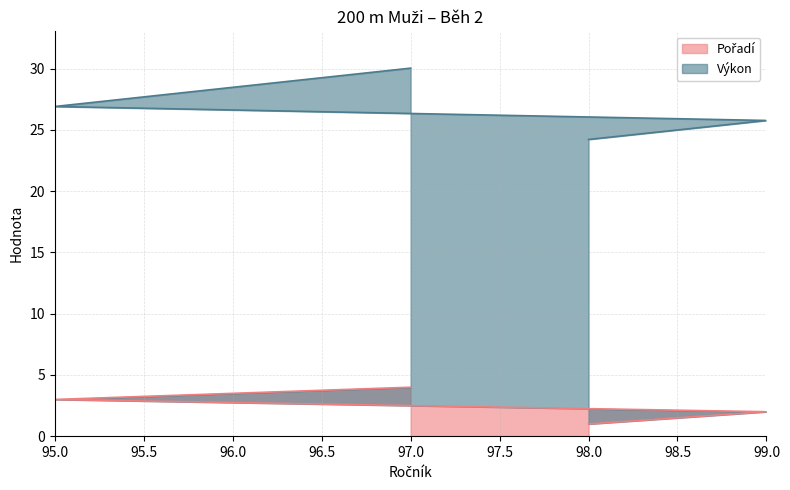

At which category is the sum across all series the highest?

97.0